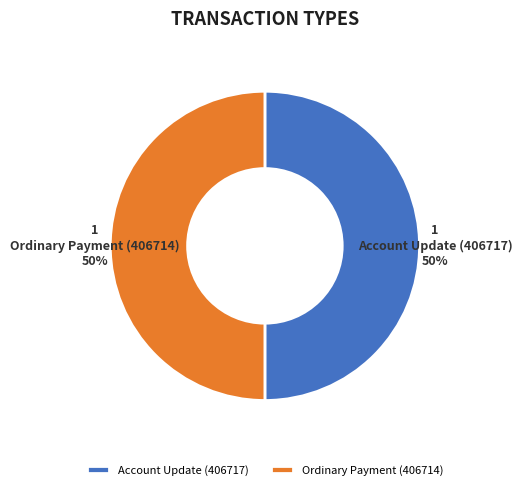

Approximately how many times larger is the value at Account Update (406717) compared to Ordinary Payment (406714)?

1.0